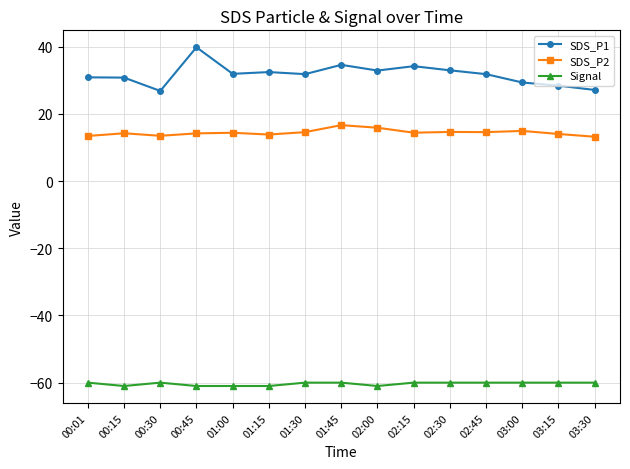

Rank the series by their average value, from highest to lowest.

SDS_P1, SDS_P2, Signal